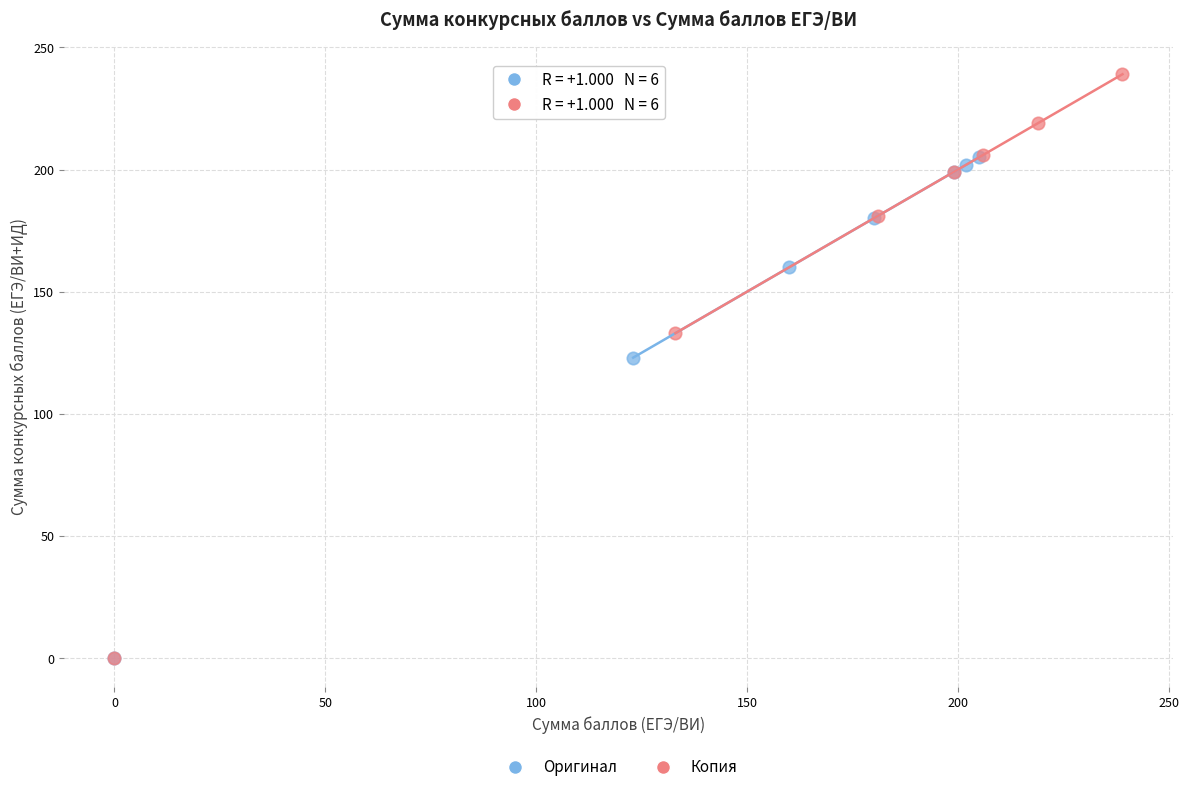

Which series contains the highest Y value?

Копия